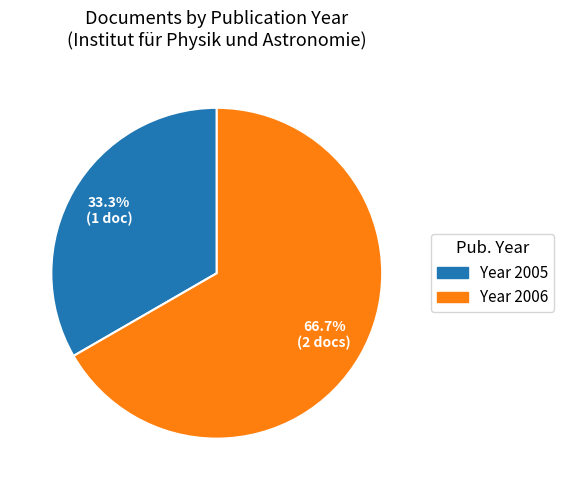

To the nearest percent, what is the average slice percentage?

50%